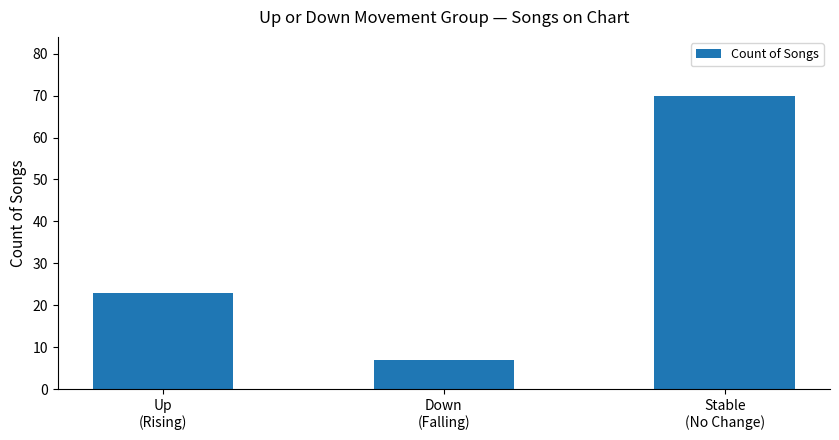

List the labels in order of value, largest first.

Stable
(No Change), Up
(Rising), Down
(Falling)